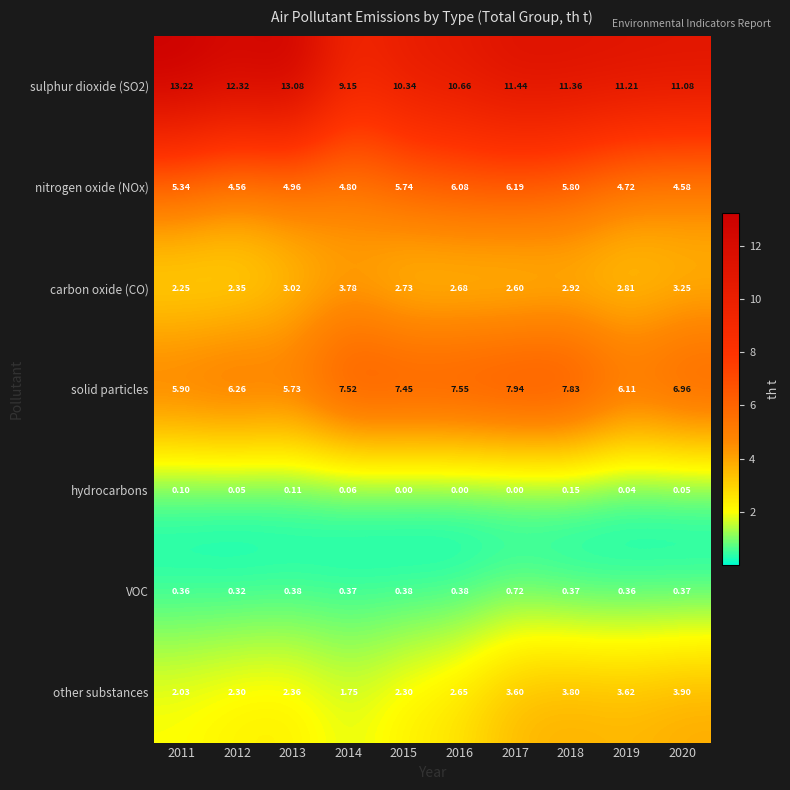

Which series has the widest spread of values?

sulphur dioxide (SO2)